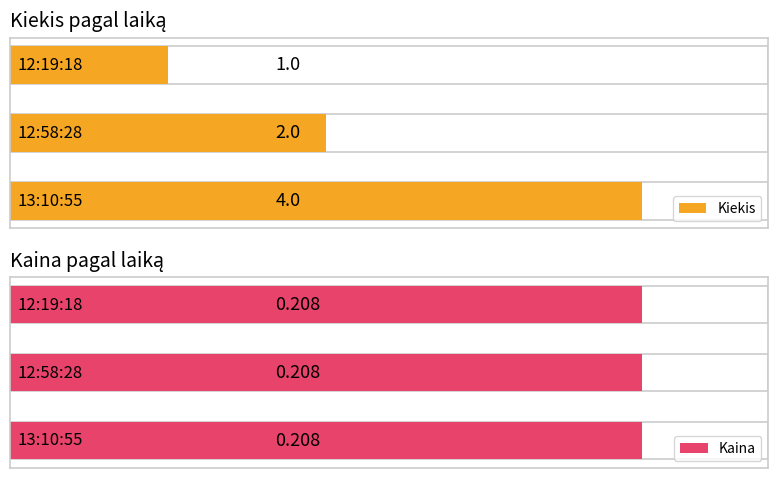

List the series in order of their peak value, highest first.

Kiekis, Kaina